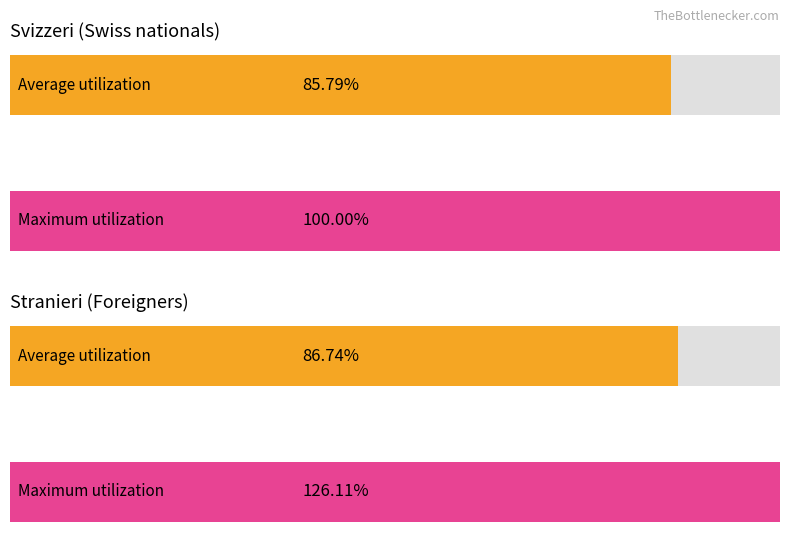

The value of femminile at 1994 is 1877. True or false?

False